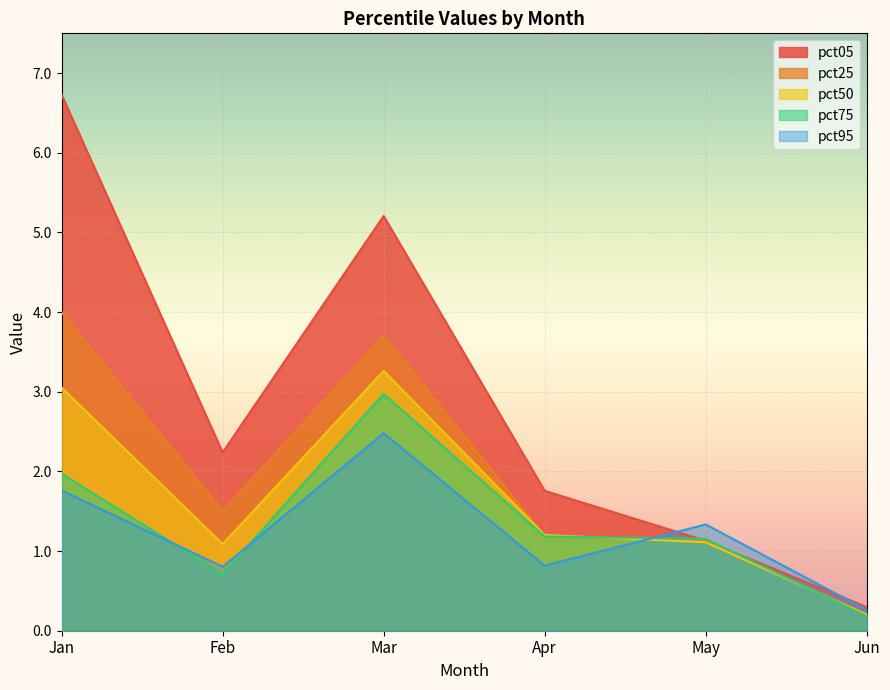

At May, list the series in order from largest to smallest.

pct95, pct75, pct05, pct25, pct50